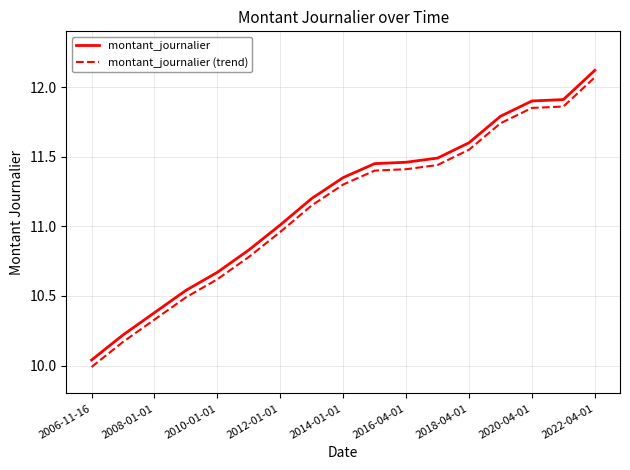

True or false: montant_journalier (trend) and montant_journalier intersect in this chart.

False